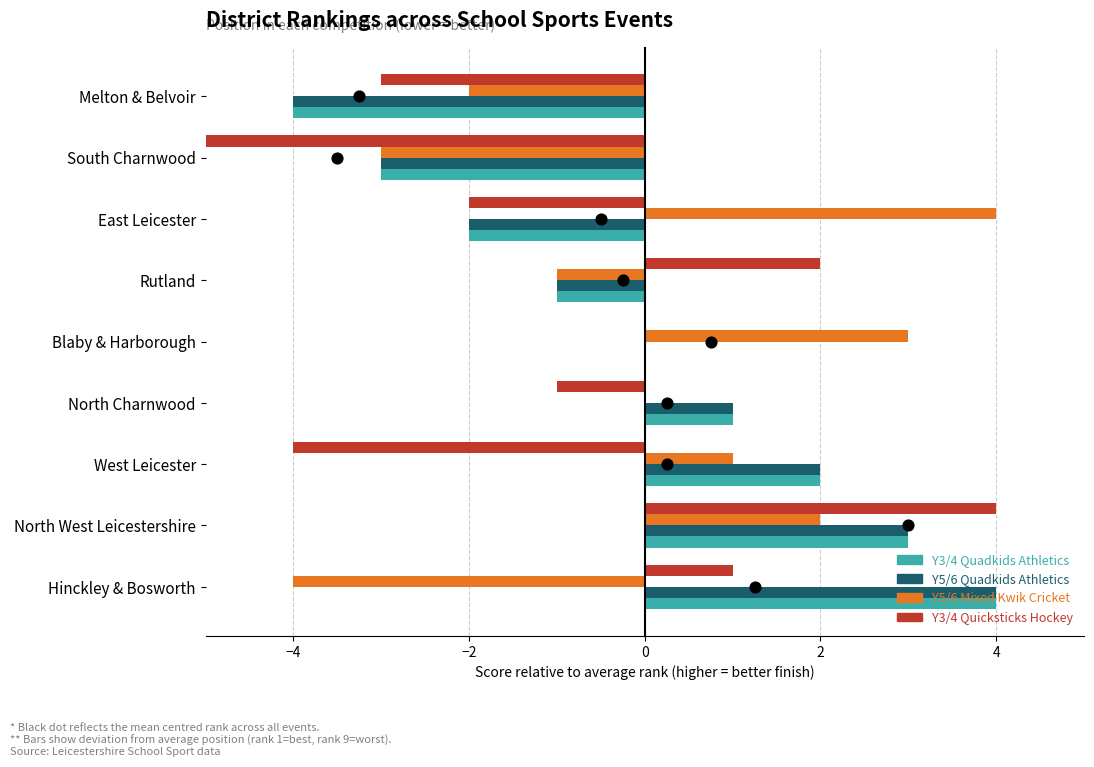

At how many categories does at least one series exceed 2?

4